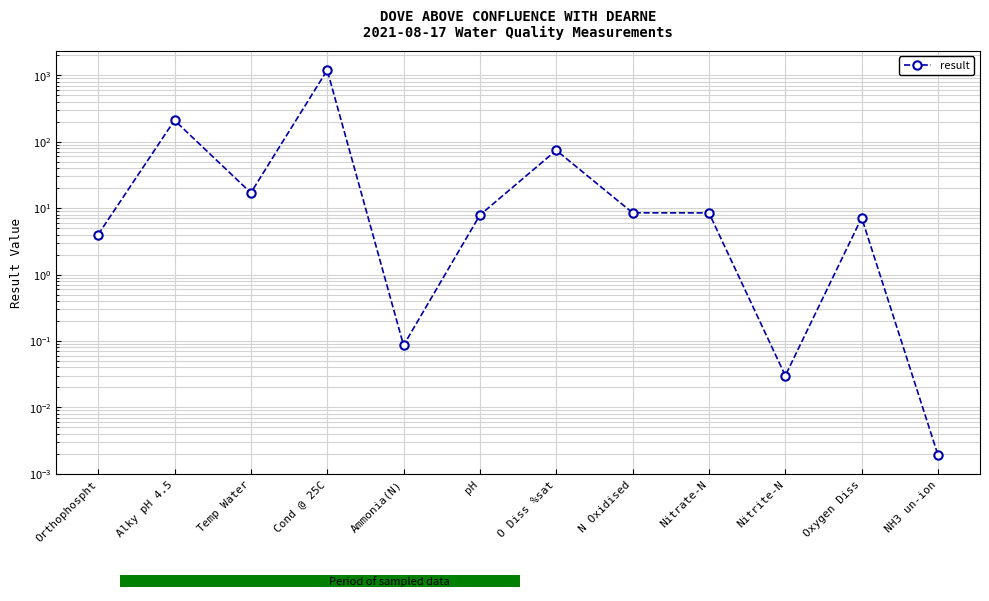

Where is the data nearest to the value 597?

Alky pH 4.5